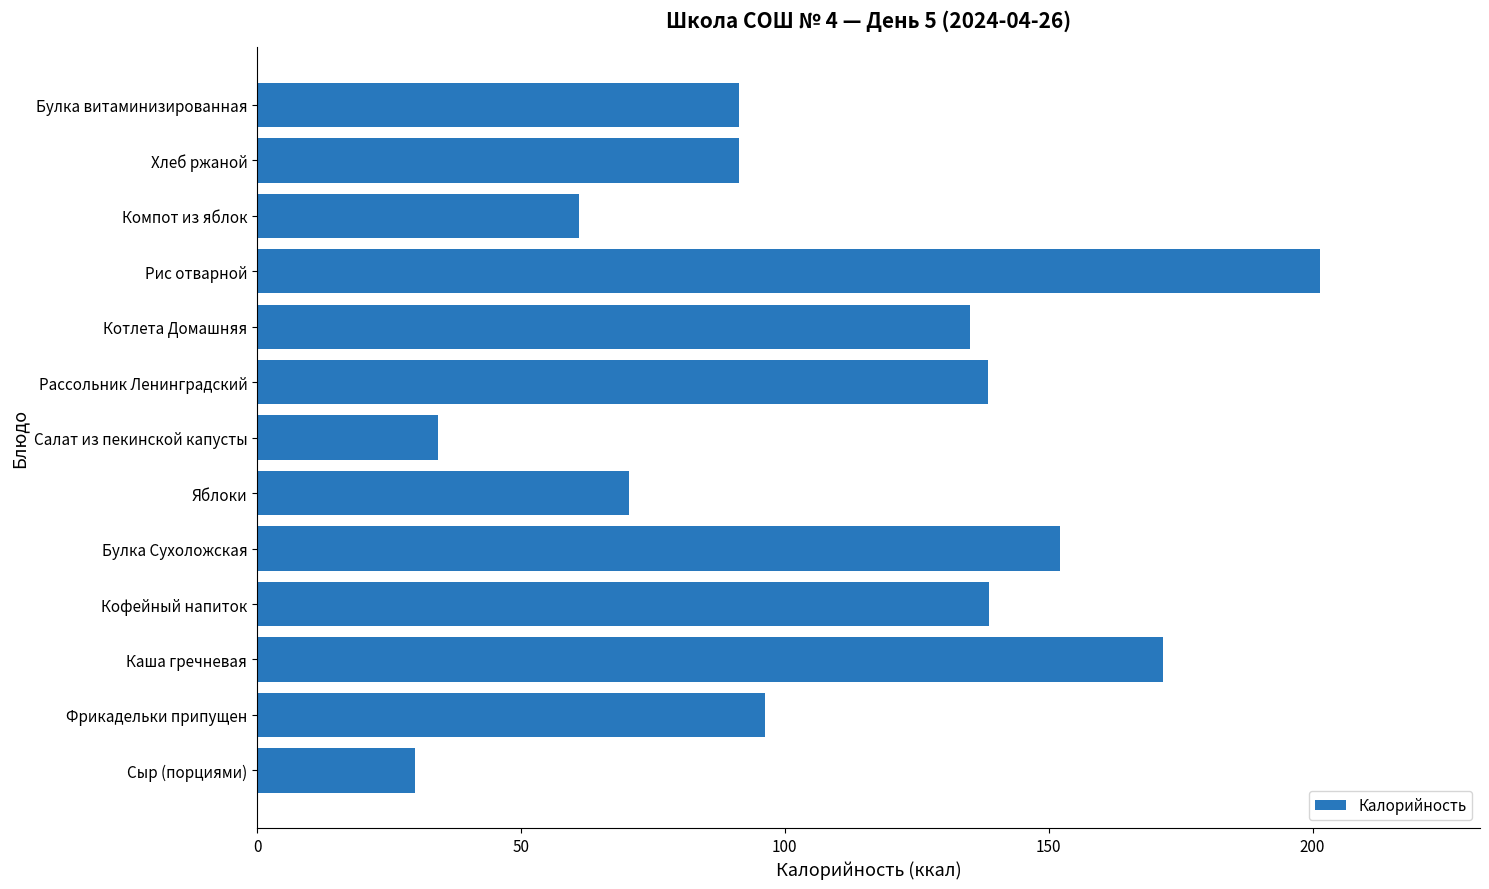

What is the average value?

108.6